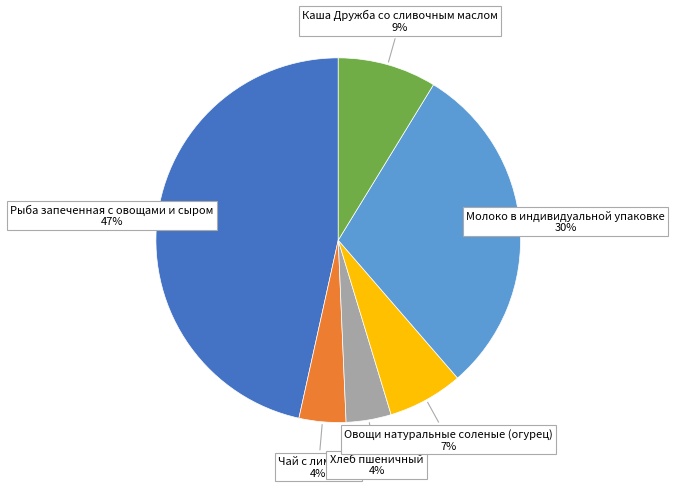

Is there a majority slice in this chart?

No